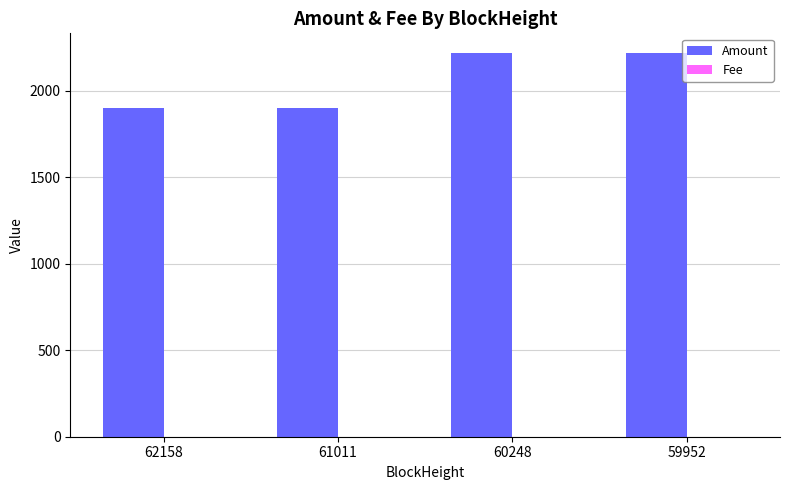

How many distinct data groups are displayed?

2